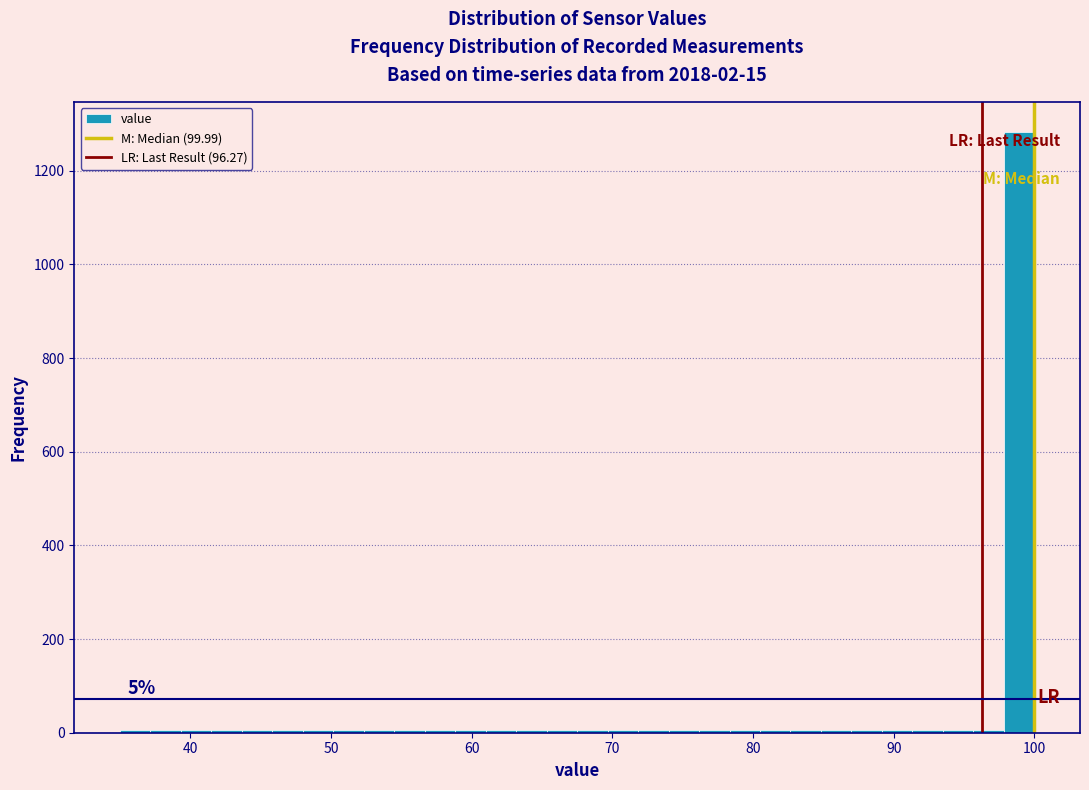

Read against the x-axis, roughly where is the centre of the tallest bar?

99